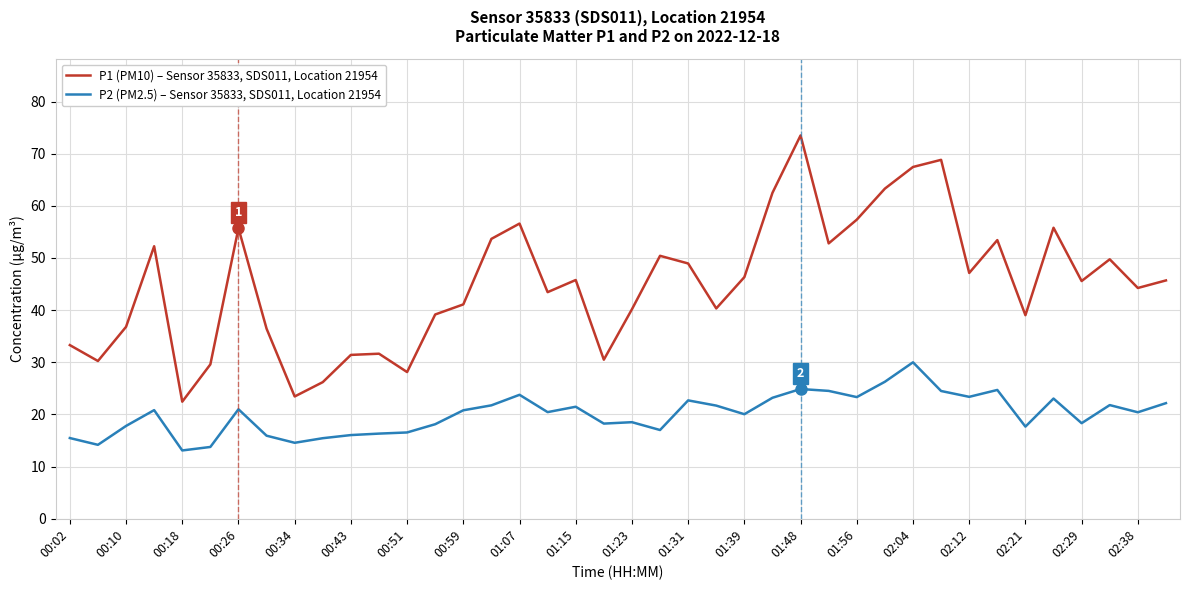

What is the maximum value shown in the chart?

73.5